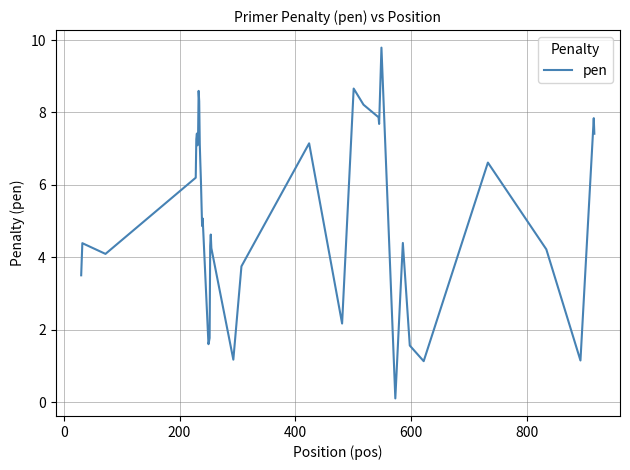

What is the difference between the maximum and minimum values?

9.7